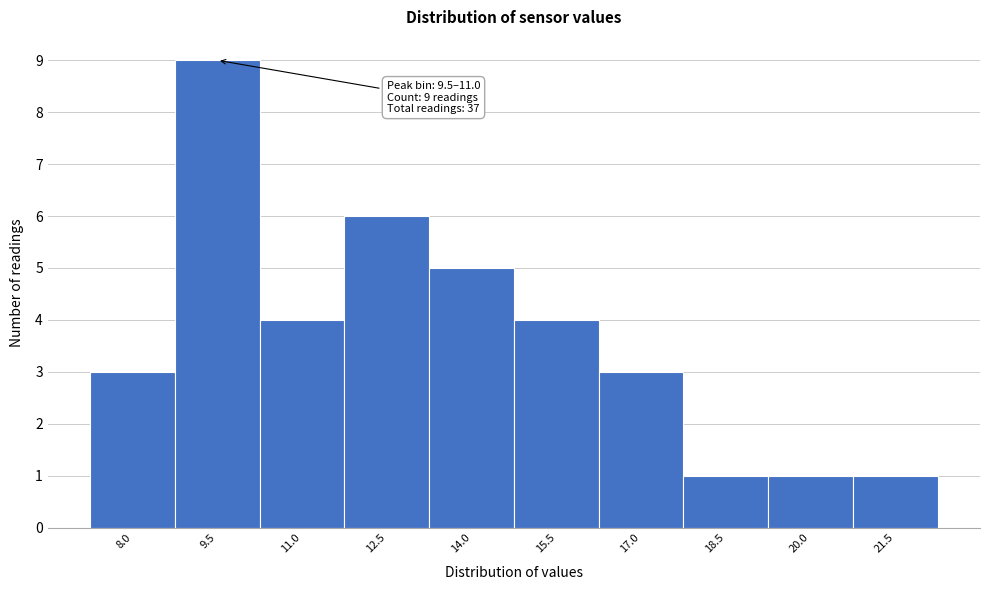

Reading left to right, list all the values displayed in this chart.

3	9	4	6	5	4	3	1	1	1